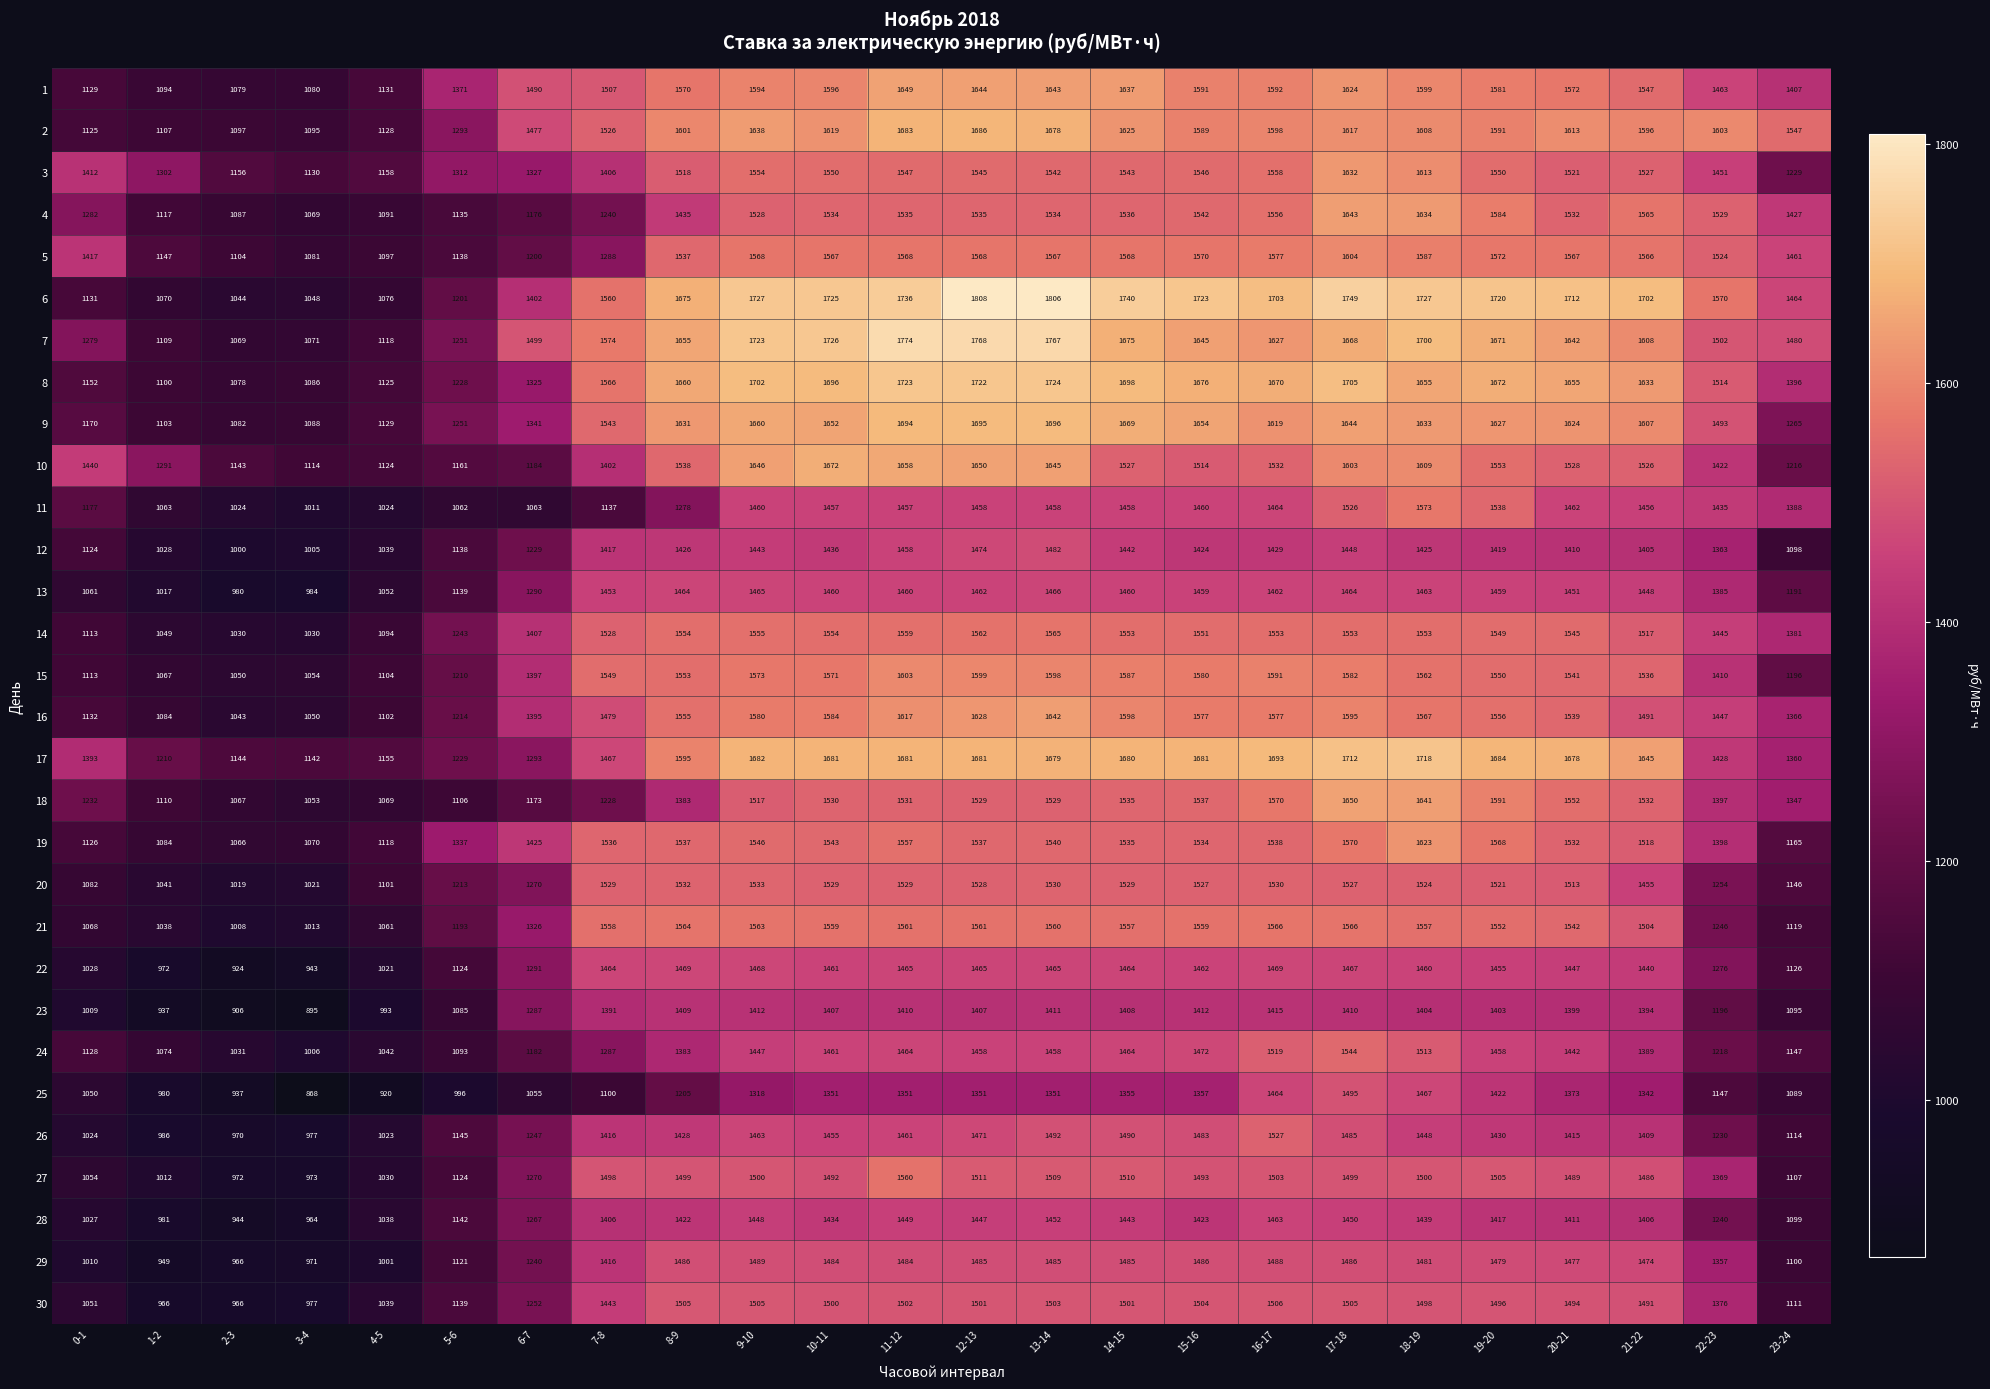

How many categories are shown in the chart?

24